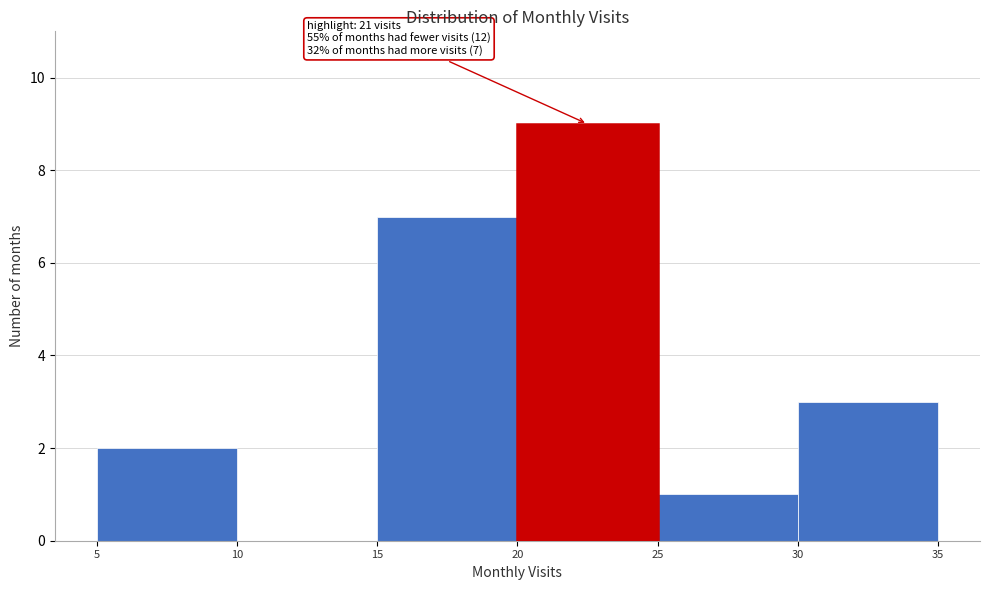

Over which range of the x-axis is the bar tallest?

20 to 25